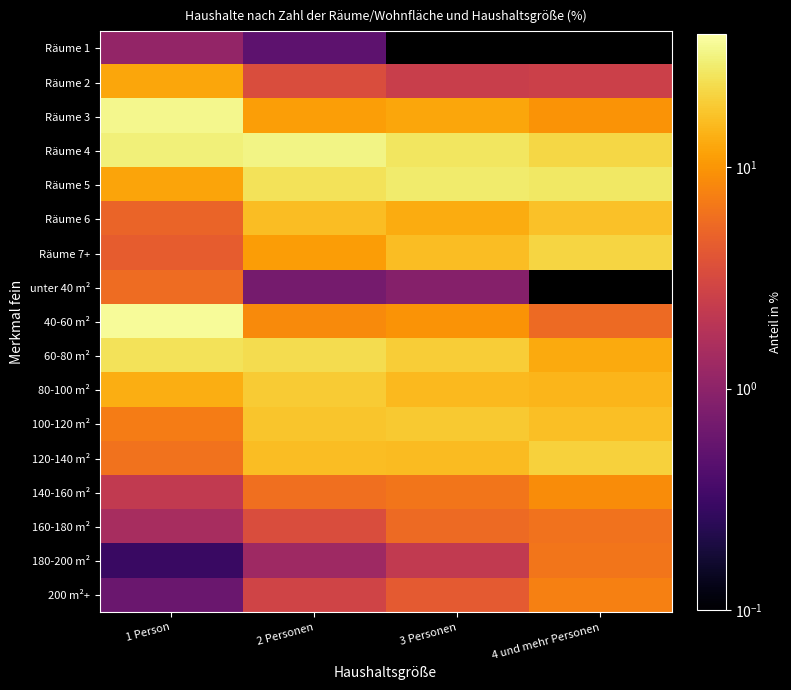

What is the lowest value of the 60-80 m² series?

13.0